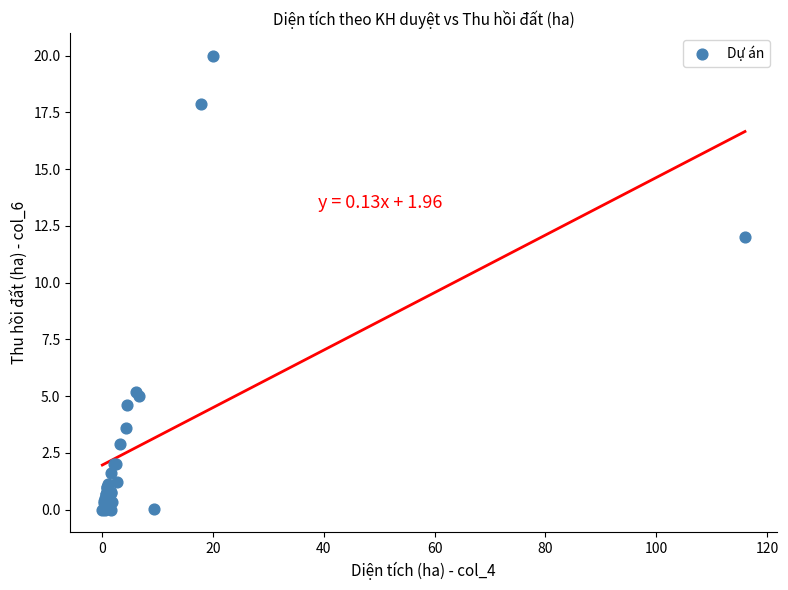

What Y value in the scatter plot is closest to 10?

12.0